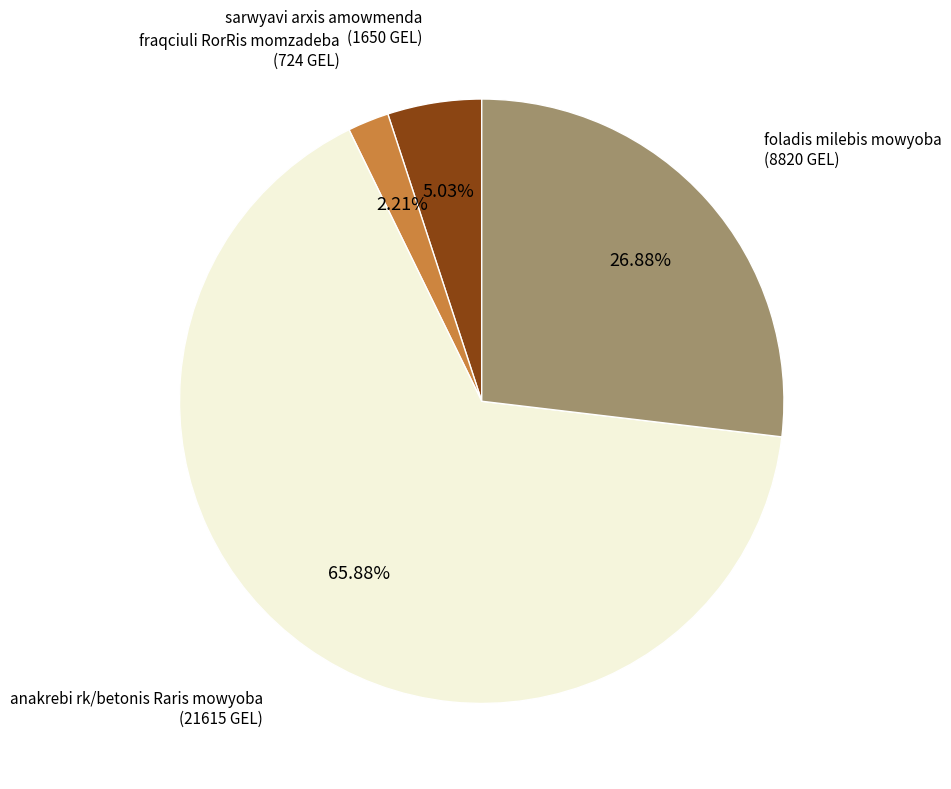

How many slices are in this pie chart?

4